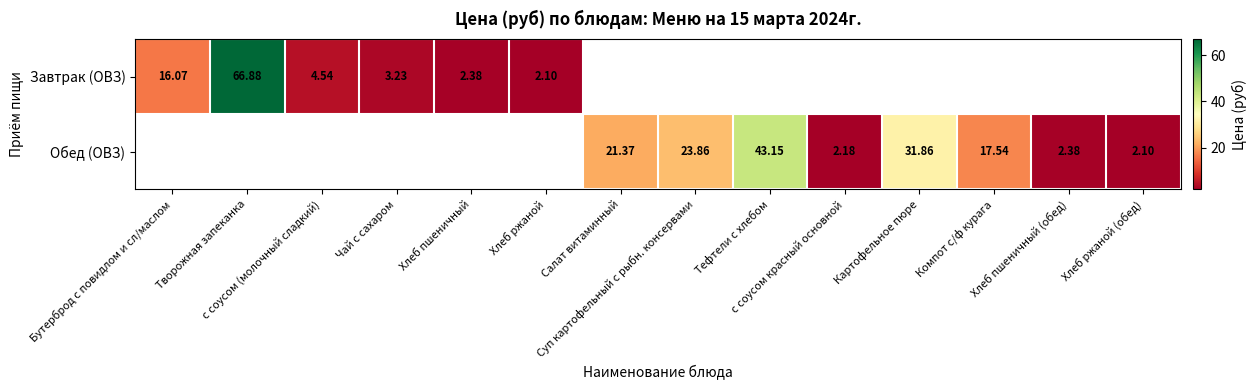

What is the approximate value of Завтрак (ОВЗ) at Творожная запеканка?

66.9